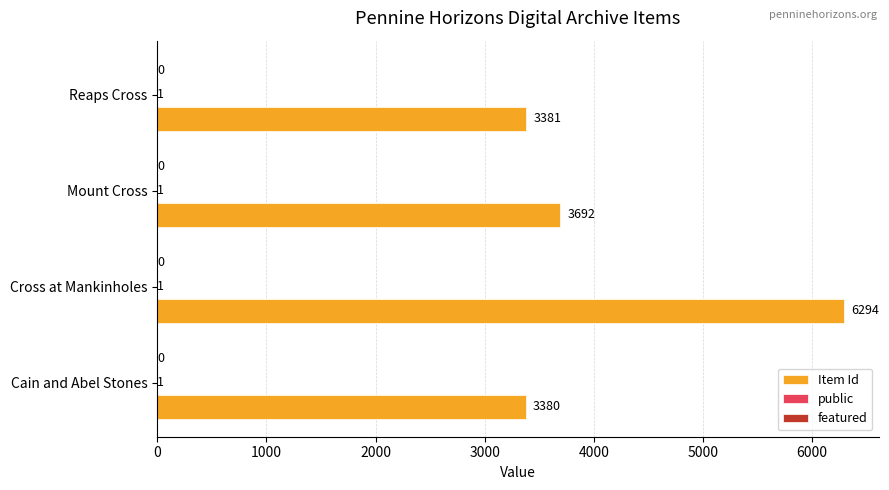

What is the sum of all Item Id values?

16747